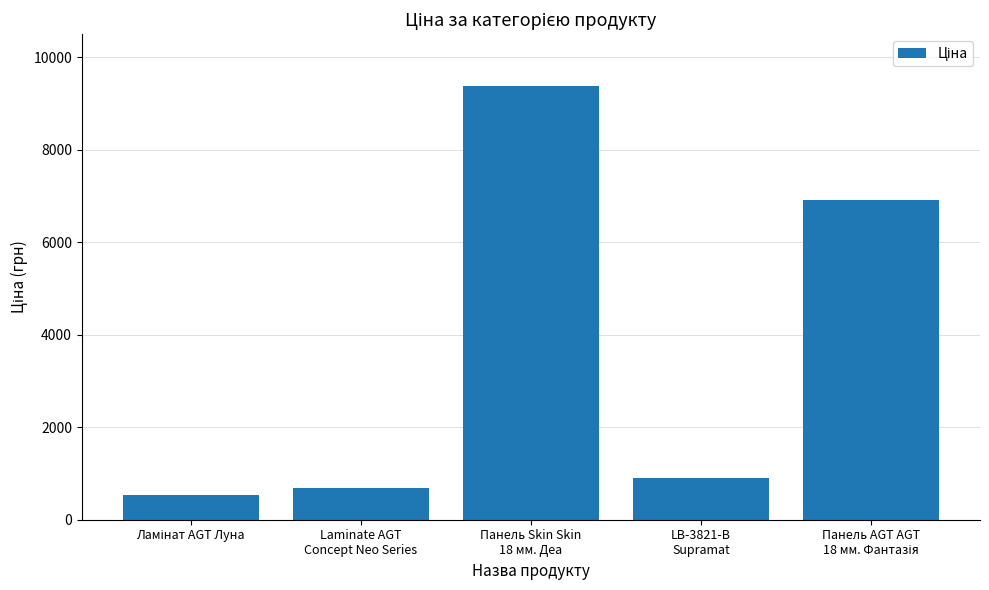

What is the sum of all values?

18452.7